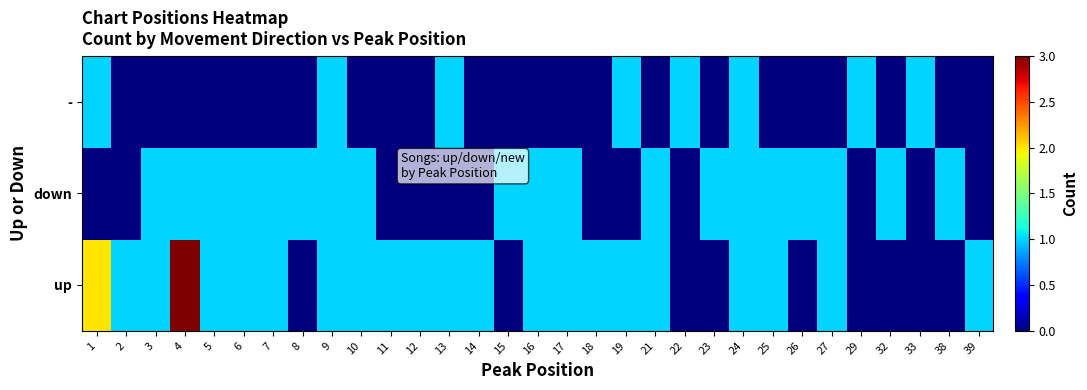

What is the total value across all series at 1?

3